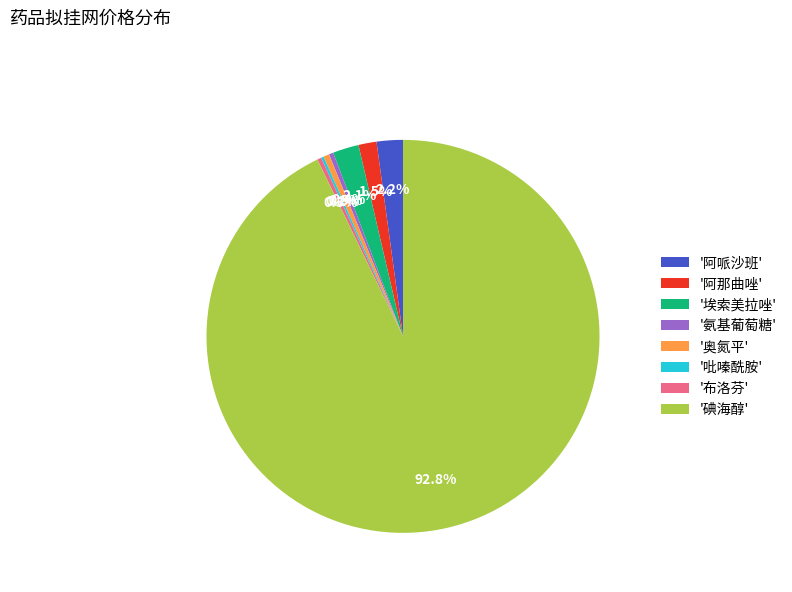

Which has a higher value, '碘海醇' or '氨基葡萄糖'?

'碘海醇'